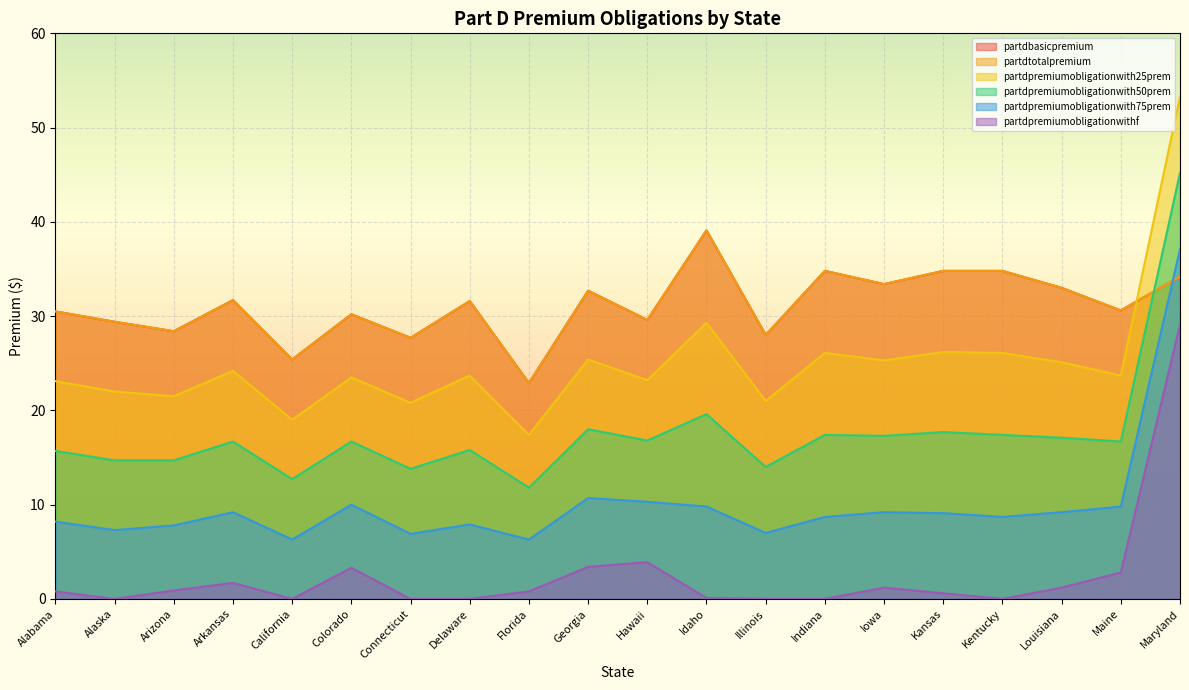

Reading right to left, extract all data points from this chart.

partdbasicpremium: Maryland=34.2	Maine=30.6	Louisiana=33.0	Kentucky=34.8	Kansas=34.8	Iowa=33.4	Indiana=34.8	Illinois=28.0	Idaho=39.1	Hawaii=29.6	Georgia=32.7	Florida=22.9	Delaware=31.6	Connecticut=27.7	Colorado=30.2	California=25.4	Arkansas=31.7	Arizona=28.4	Alaska=29.4	Alabama=30.5
partdtotalpremium: Maryland=34.2	Maine=30.6	Louisiana=33.0	Kentucky=34.8	Kansas=34.8	Iowa=33.4	Indiana=34.8	Illinois=28.0	Idaho=39.1	Hawaii=29.6	Georgia=32.7	Florida=22.9	Delaware=31.6	Connecticut=27.7	Colorado=30.2	California=25.4	Arkansas=31.7	Arizona=28.4	Alaska=29.4	Alabama=30.5
partdpremiumobligationwith25prem: Maryland=53.3	Maine=23.7	Louisiana=25.1	Kentucky=26.1	Kansas=26.2	Iowa=25.3	Indiana=26.1	Illinois=21.0	Idaho=29.3	Hawaii=23.2	Georgia=25.4	Florida=17.4	Delaware=23.7	Connecticut=20.8	Colorado=23.5	California=19.0	Arkansas=24.2	Arizona=21.5	Alaska=22.0	Alabama=23.1
partdpremiumobligationwith50prem: Maryland=45.2	Maine=16.7	Louisiana=17.1	Kentucky=17.4	Kansas=17.7	Iowa=17.3	Indiana=17.4	Illinois=14.0	Idaho=19.6	Hawaii=16.8	Georgia=18.0	Florida=11.8	Delaware=15.8	Connecticut=13.8	Colorado=16.7	California=12.7	Arkansas=16.7	Arizona=14.7	Alaska=14.7	Alabama=15.7
partdpremiumobligationwith75prem: Maryland=37.1	Maine=9.8	Louisiana=9.2	Kentucky=8.7	Kansas=9.1	Iowa=9.2	Indiana=8.7	Illinois=7.0	Idaho=9.8	Hawaii=10.3	Georgia=10.7	Florida=6.3	Delaware=7.9	Connecticut=6.9	Colorado=10.0	California=6.3	Arkansas=9.2	Arizona=7.8	Alaska=7.3	Alabama=8.2
partdpremiumobligationwithf: Maryland=29.1	Maine=2.8	Louisiana=1.2	Kentucky=0.0	Kansas=0.6	Iowa=1.2	Indiana=0.0	Illinois=0.0	Idaho=0.1	Hawaii=3.9	Georgia=3.4	Florida=0.8	Delaware=0.0	Connecticut=0.0	Colorado=3.3	California=0.0	Arkansas=1.7	Arizona=0.9	Alaska=0.0	Alabama=0.8